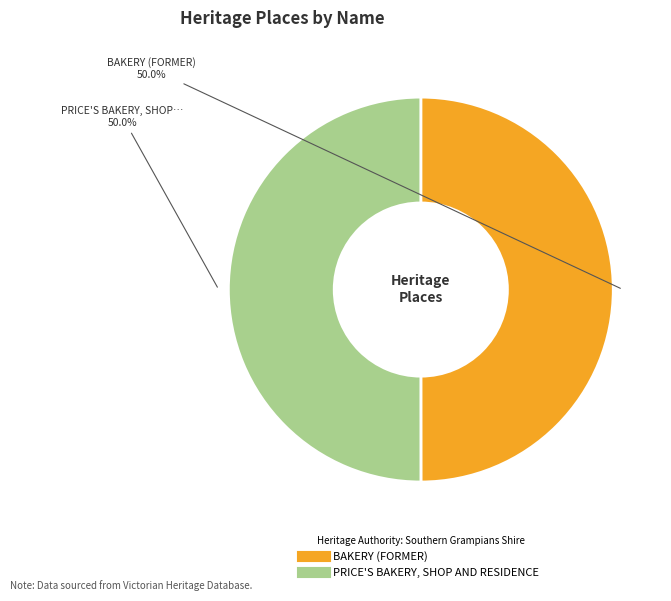

Approximately how many times larger is the value at BAKERY (FORMER) compared to PRICE'S BAKERY, SHOP AND RESIDENCE?

1.0